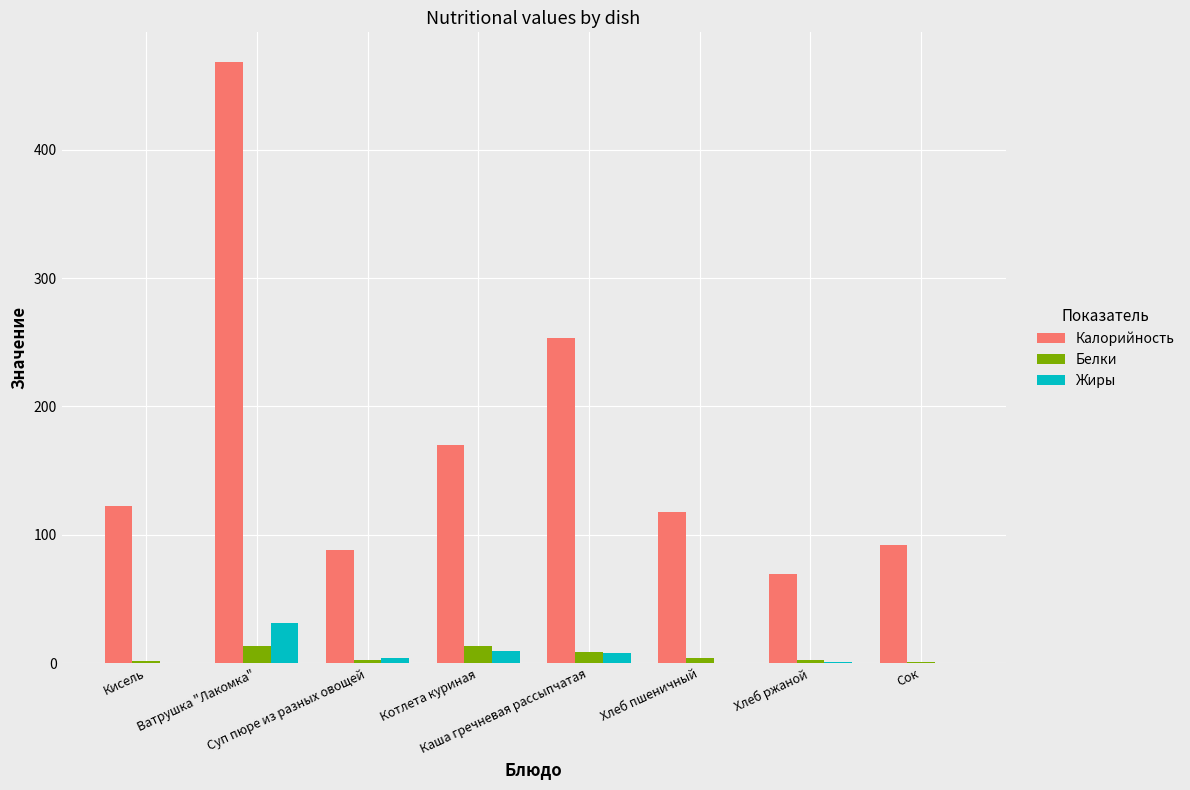

Which series has the largest total across all categories?

Калорийность